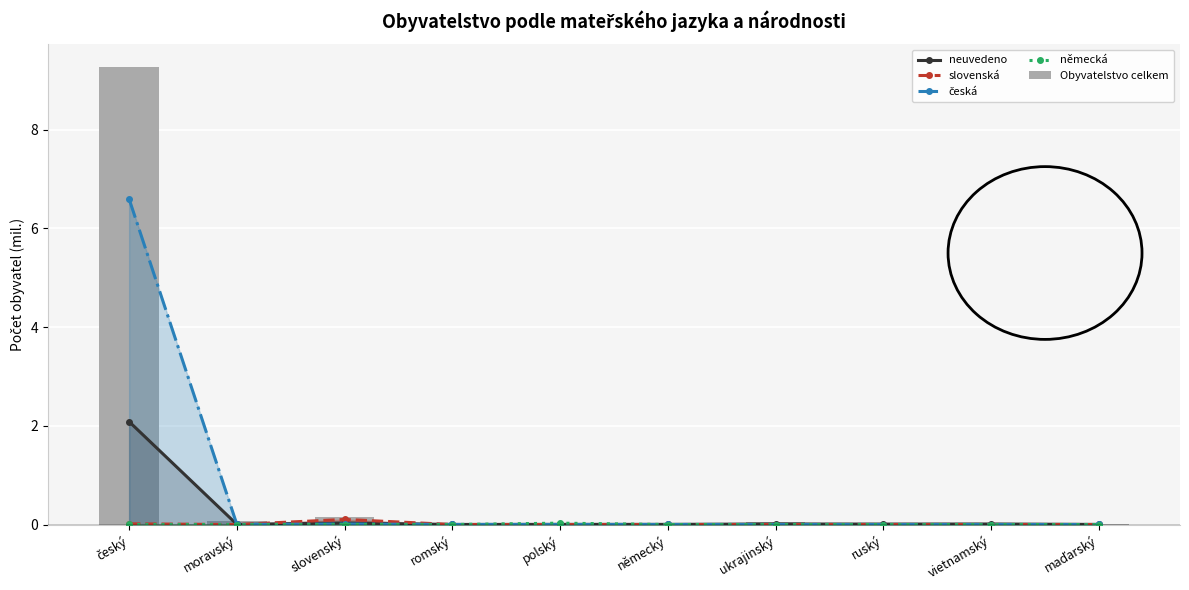

Is it true that německá equals 0.0 at český?

True